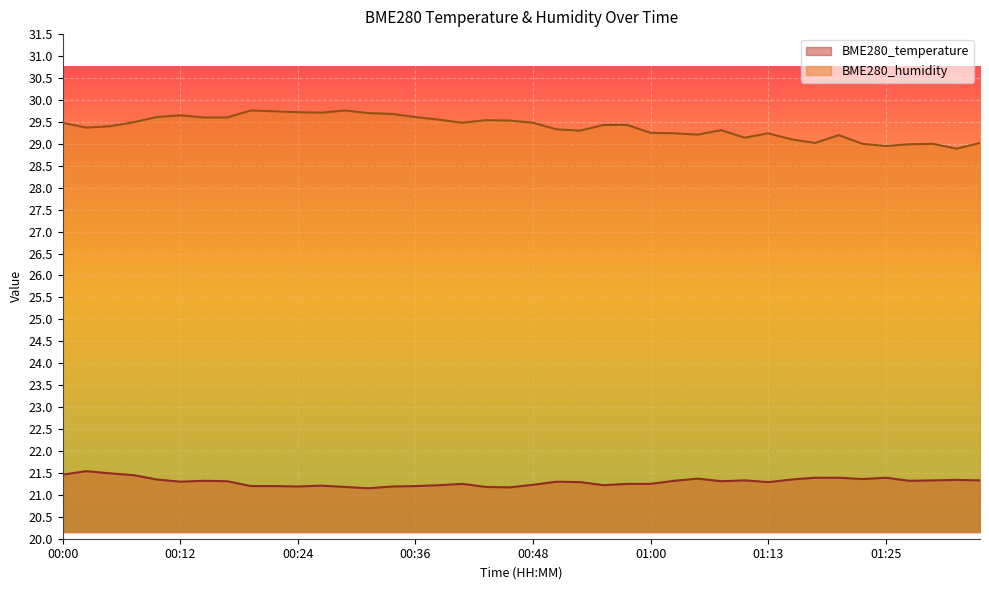

Rank the series by their maximum value, from highest to lowest.

BME280_humidity, BME280_temperature